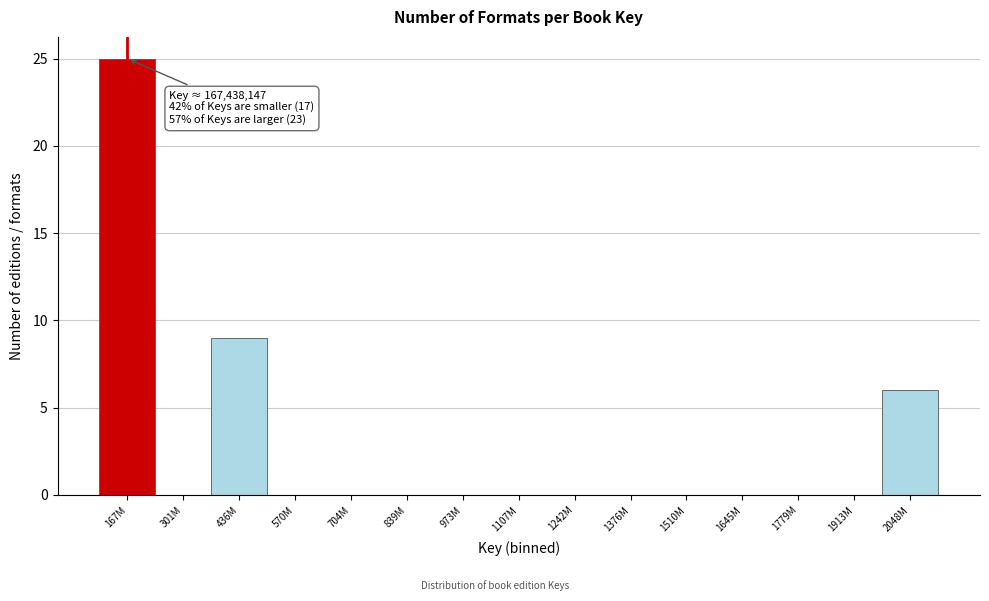

Reading left to right, what are all the values shown in this chart?

167M=25	301M=0	436M=9	570M=0	704M=0	839M=0	973M=0	1107M=0	1242M=0	1376M=0	1510M=0	1645M=0	1779M=0	1913M=0	2048M=6